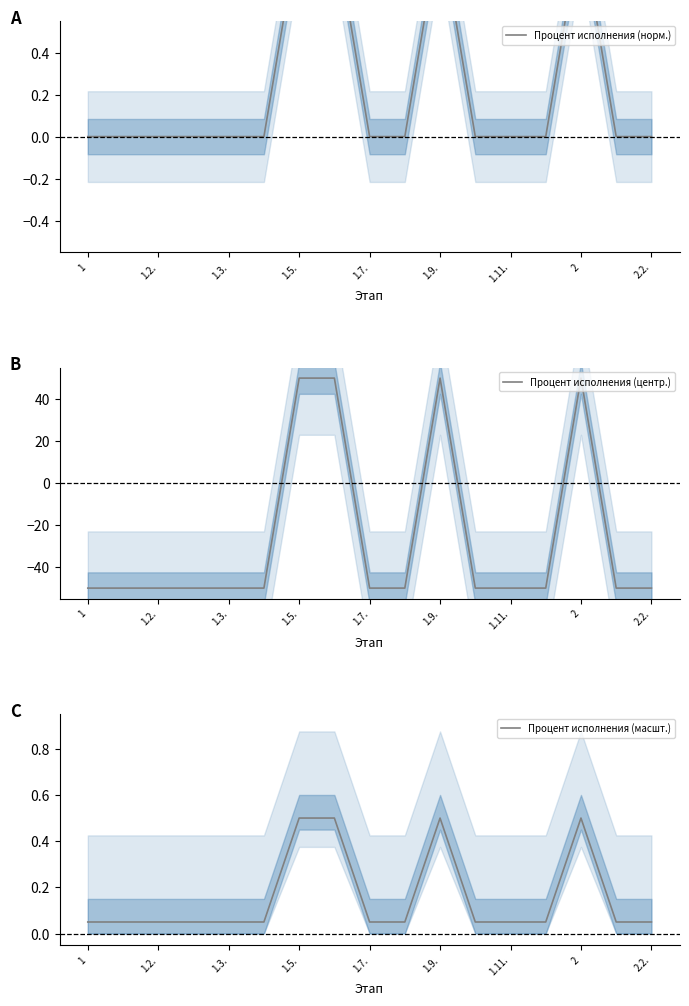

Which series has the largest range (max minus min)?

Процент исполнения (центр.)